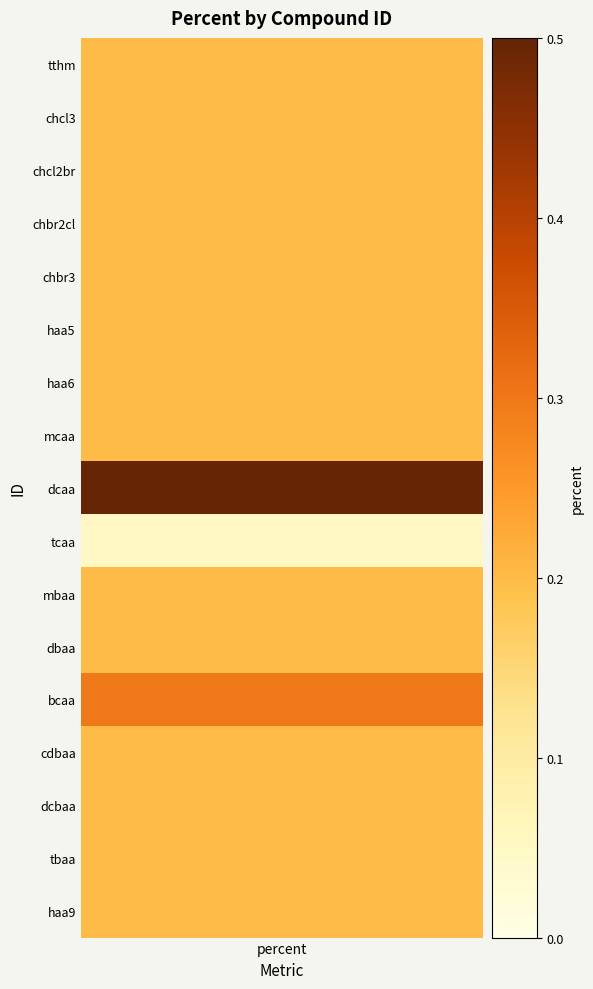

What is the difference between the maximum and minimum values?

0.5